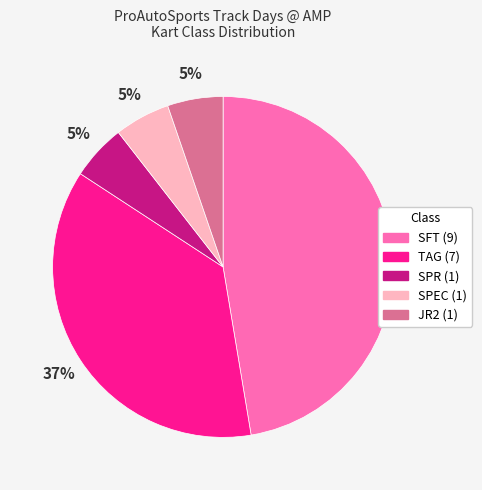

Is the sum of SFT and SPR greater than half?

Yes